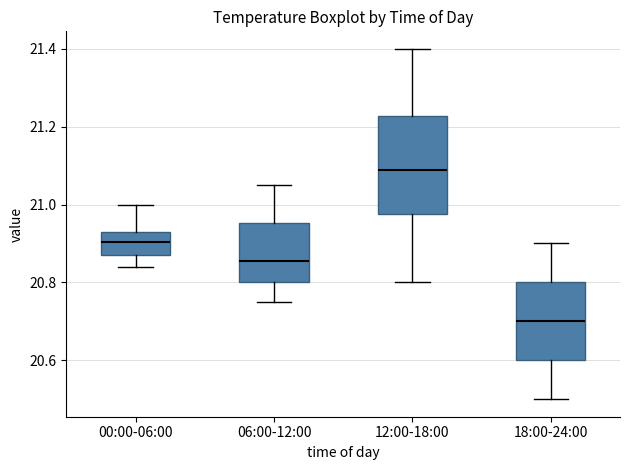

Reading left to right, read every box against the y-axis: the position of its median line, the range the box covers, and the ends of its whiskers. The values are not printed on the chart, so give them approximately, as read against the axis.

00:00-06:00: median 20.90, box 20.88 to 20.94, whiskers 20.84 to 21.00
06:00-12:00: median 20.86, box 20.80 to 20.96, whiskers 20.76 to 21.06
12:00-18:00: median 21.10, box 20.98 to 21.22, whiskers 20.80 to 21.40
18:00-24:00: median 20.70, box 20.60 to 20.80, whiskers 20.50 to 20.90